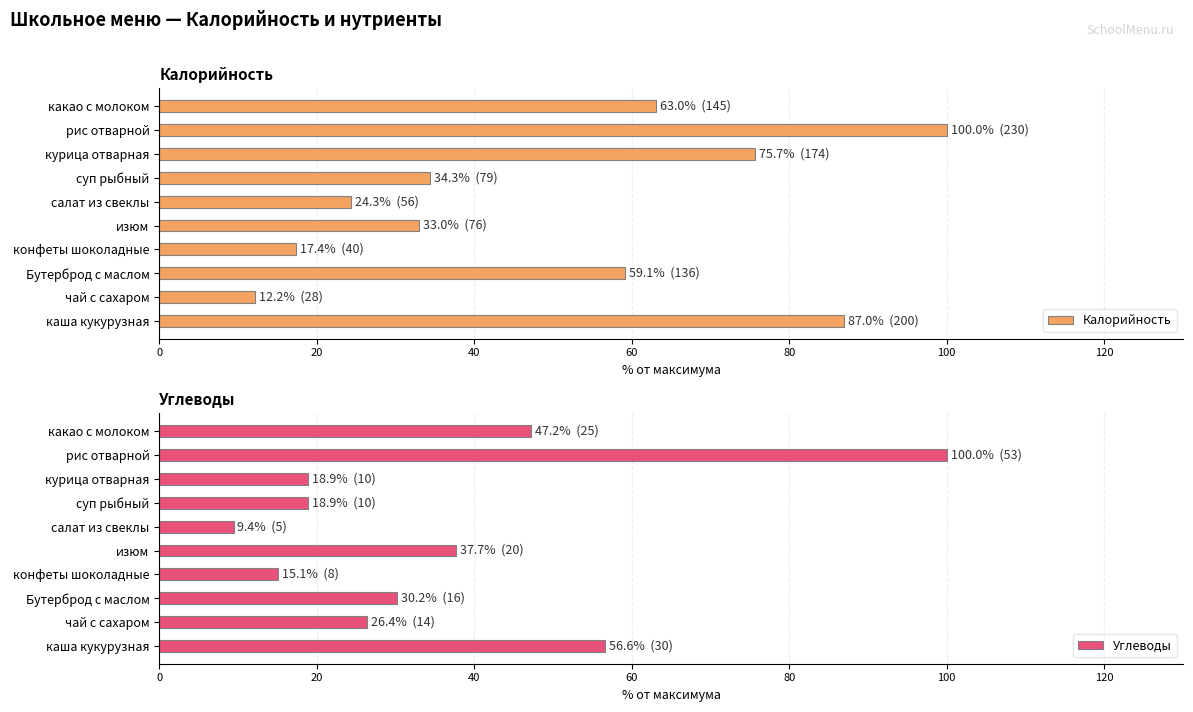

What is the difference between the maximum and second lowest values in the Углеводы series?

84.9